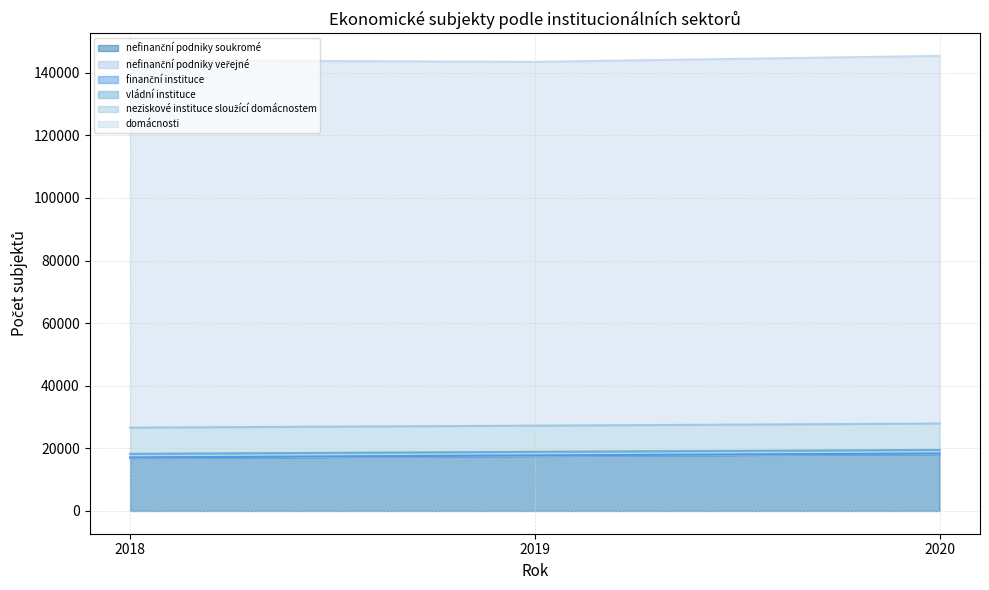

How many values in the nefinanční podniky soukromé series exceed 17554?

1